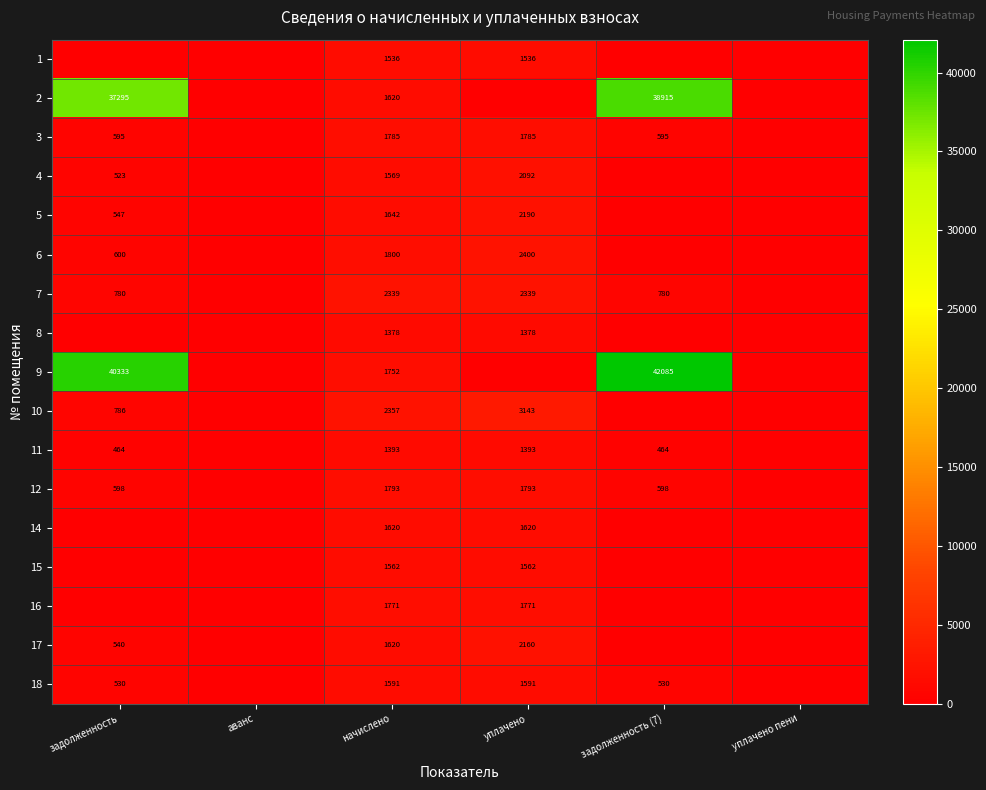

The 17 series shows 769 at начислено. True or false?

False